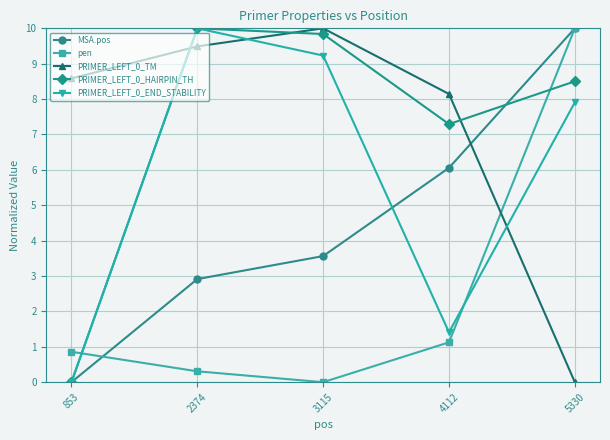

Reading left to right, transcribe all the data shown in this chart.

MSA.pos: 853=0.0	2374=2.9	3115=3.6	4112=6.1	5330=10.0
pen: 853=0.9	2374=0.3	3115=0.0	4112=1.1	5330=10.0
PRIMER_LEFT_0_TM: 853=8.6	2374=9.5	3115=10.0	4112=8.1	5330=0.0
PRIMER_LEFT_0_HAIRPIN_TH: 853=0.0	2374=10.0	3115=9.8	4112=7.3	5330=8.5
PRIMER_LEFT_0_END_STABILITY: 853=0.0	2374=10.0	3115=9.2	4112=1.4	5330=7.9